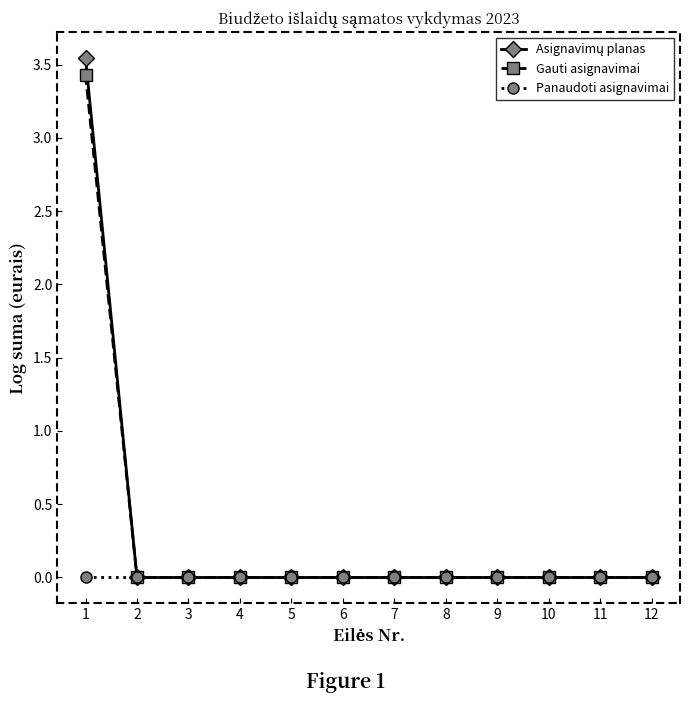

What is the maximum value for Gauti asignavimai?

3.4